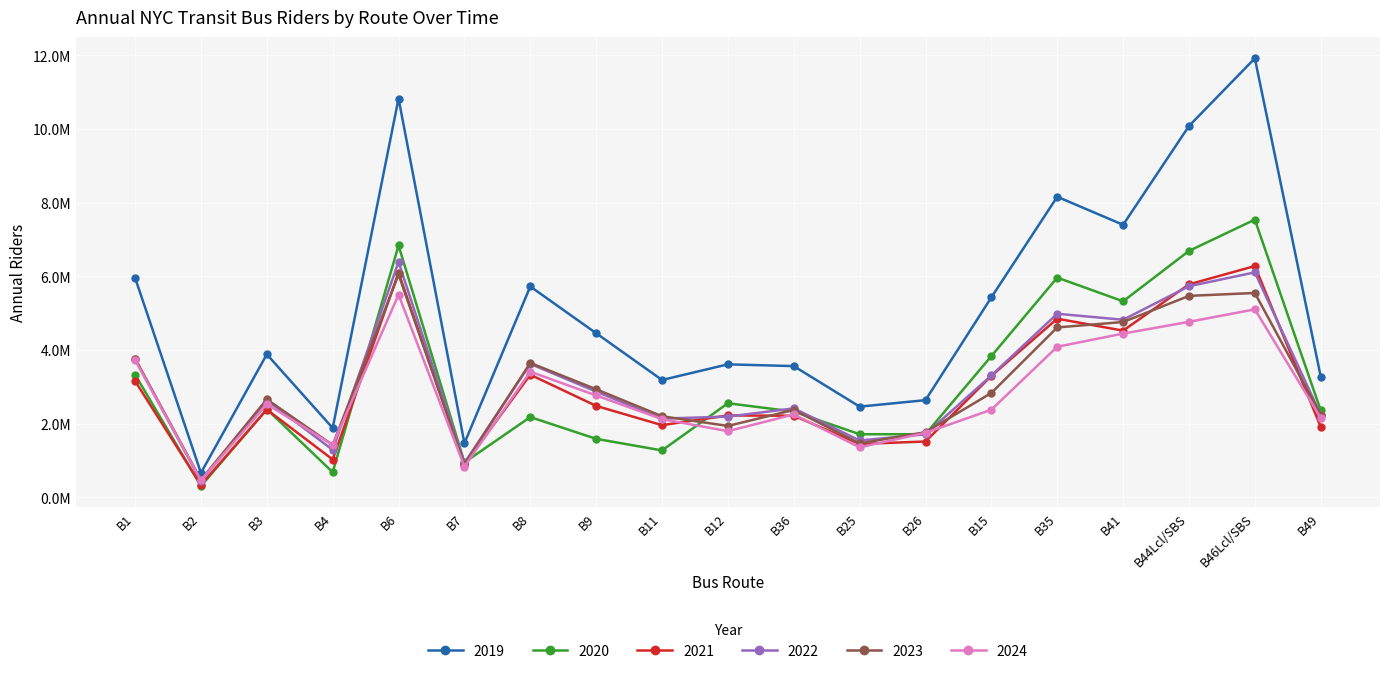

How many series are shown in this chart?

6